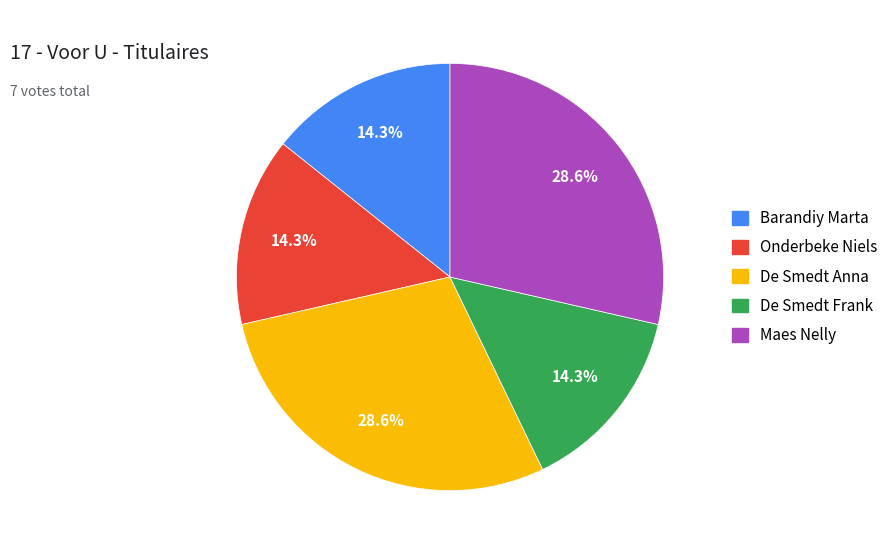

Does any single category account for the majority?

No